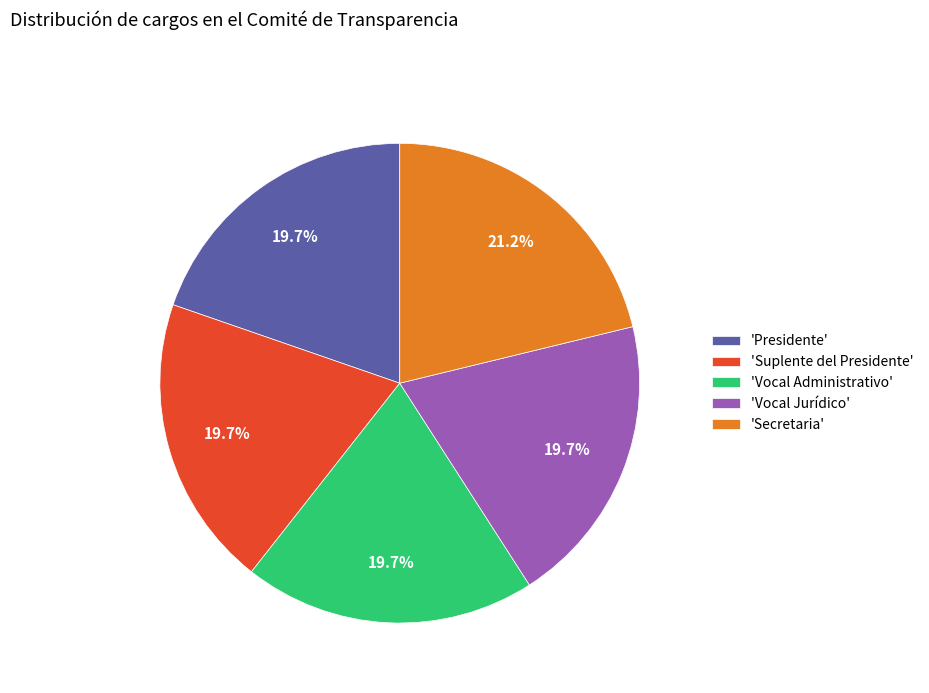

Is the sum of 'Suplente del Presidente' and 'Vocal Administrativo' greater than half?

No